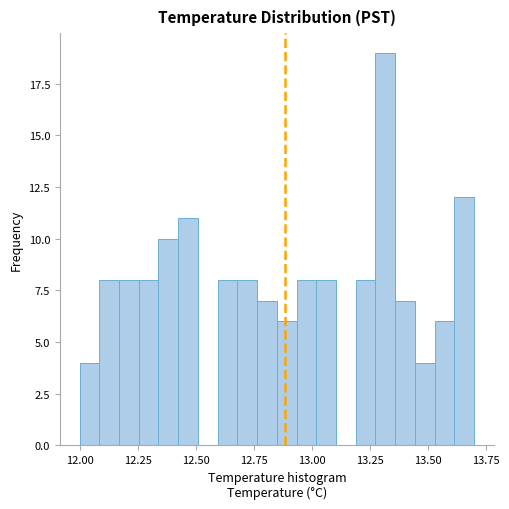

Read against the x-axis, roughly where is the centre of the tallest bar?

13.30